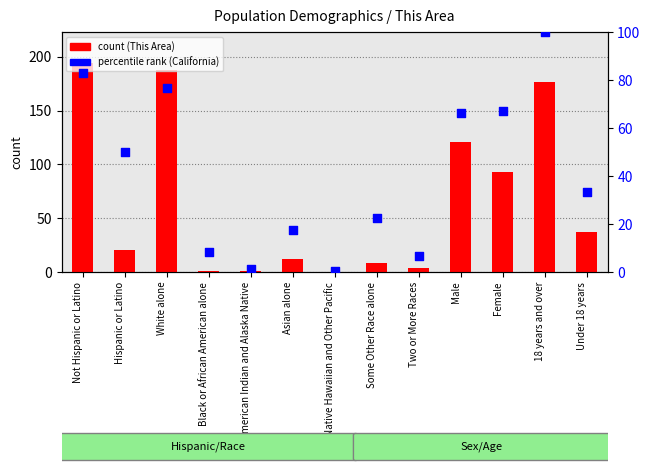

Which series has the largest total across all categories?

This Area count